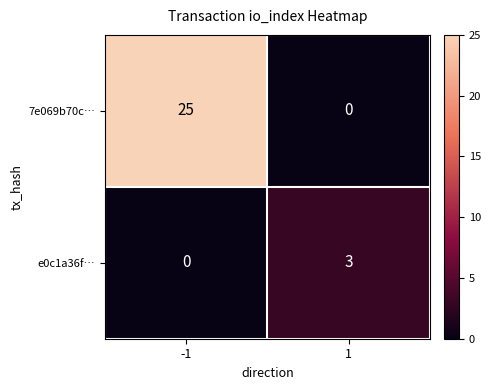

Between -1 and 1, which series saw the biggest shift?

7e069b70c…